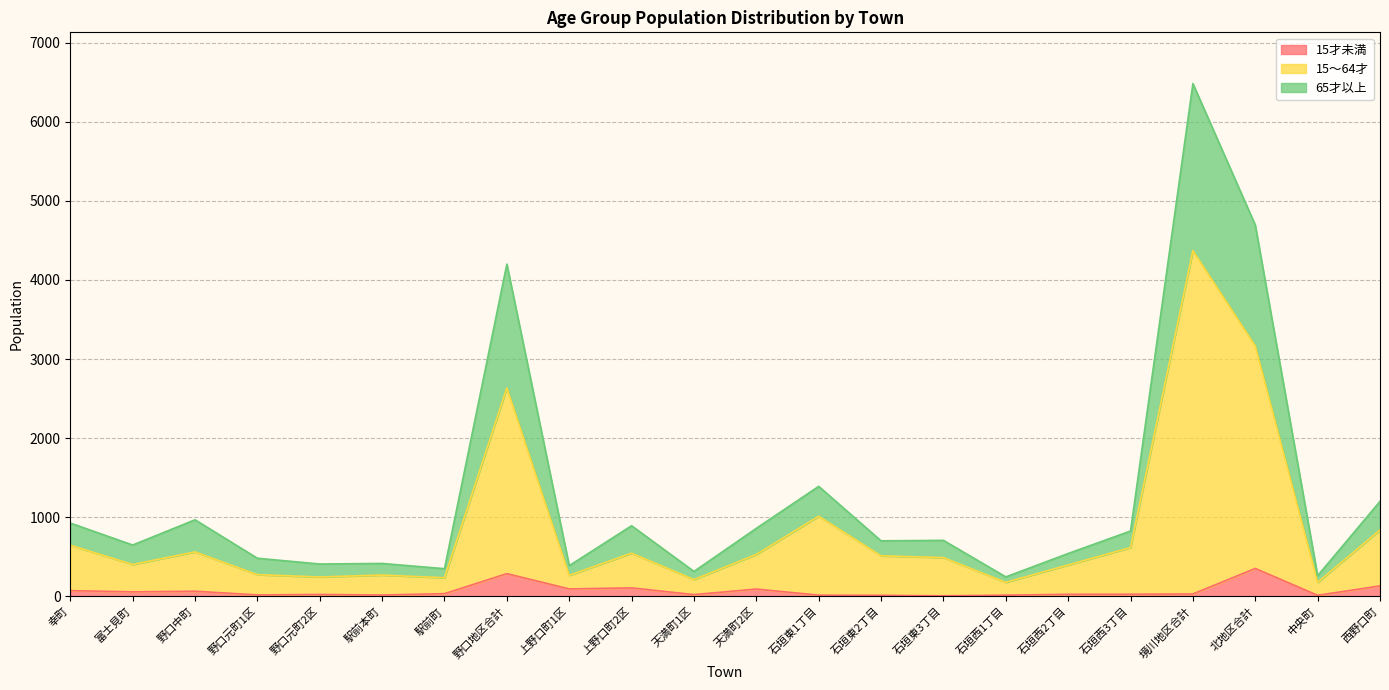

What is the total value across all series at 北地区合計?

4695